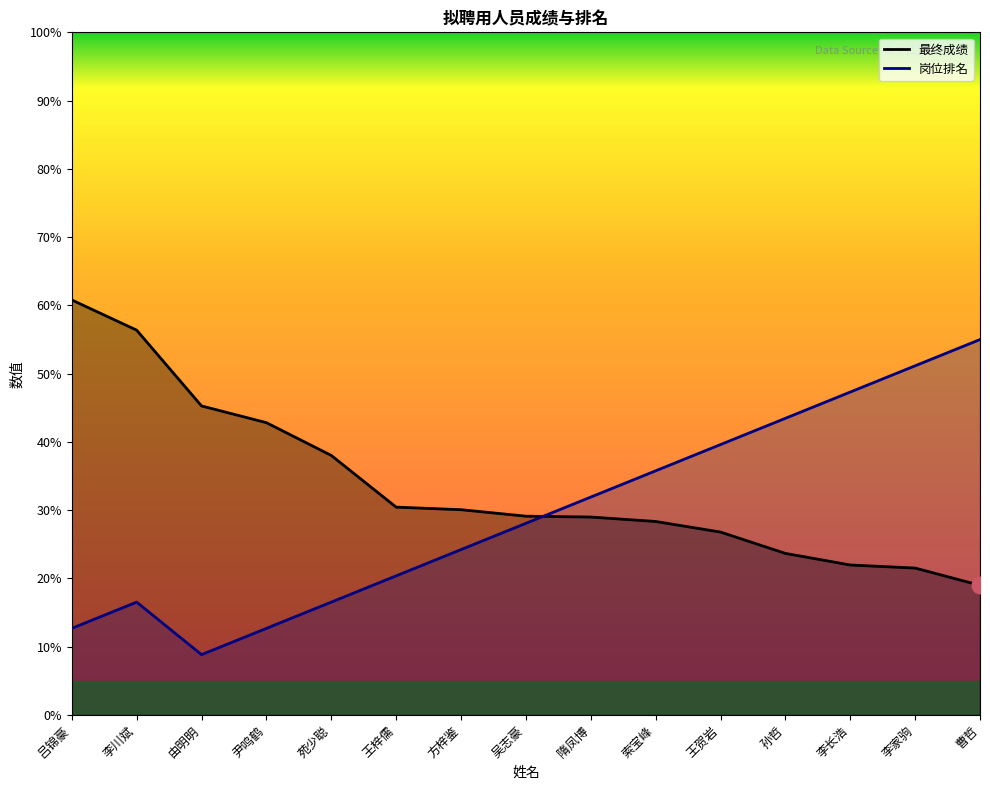

Between 隋凤博 and 李长浩, which series saw the biggest shift?

岗位排名